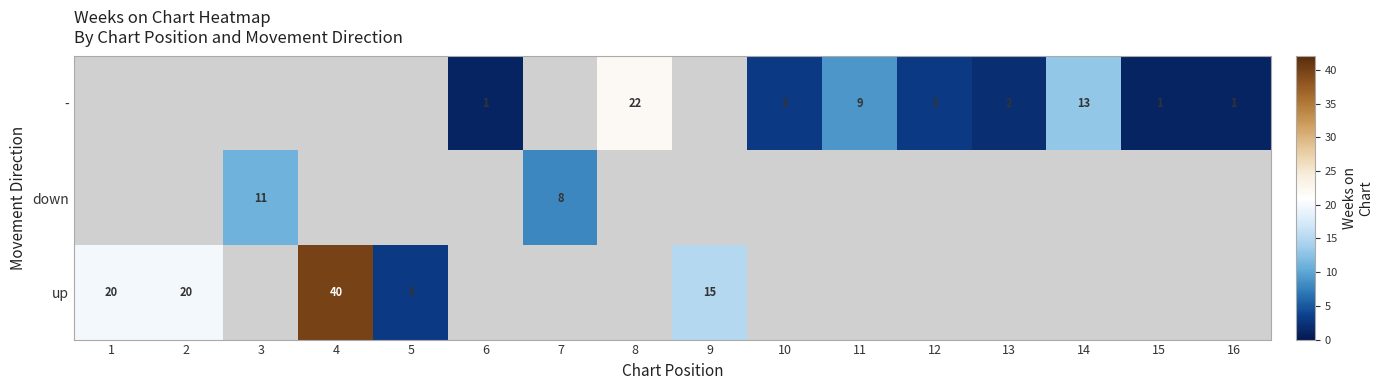

True or false: - has a value of 9.0 at 11.

True